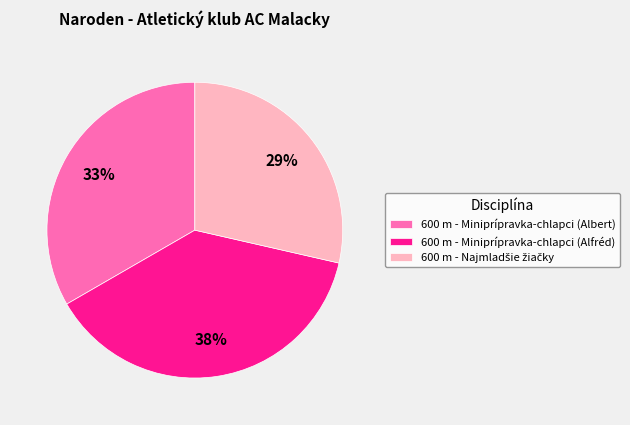

What percentage is the 600 m - Miniprípravka-chlapci (Alfréd) slice, to the nearest percent?

38%